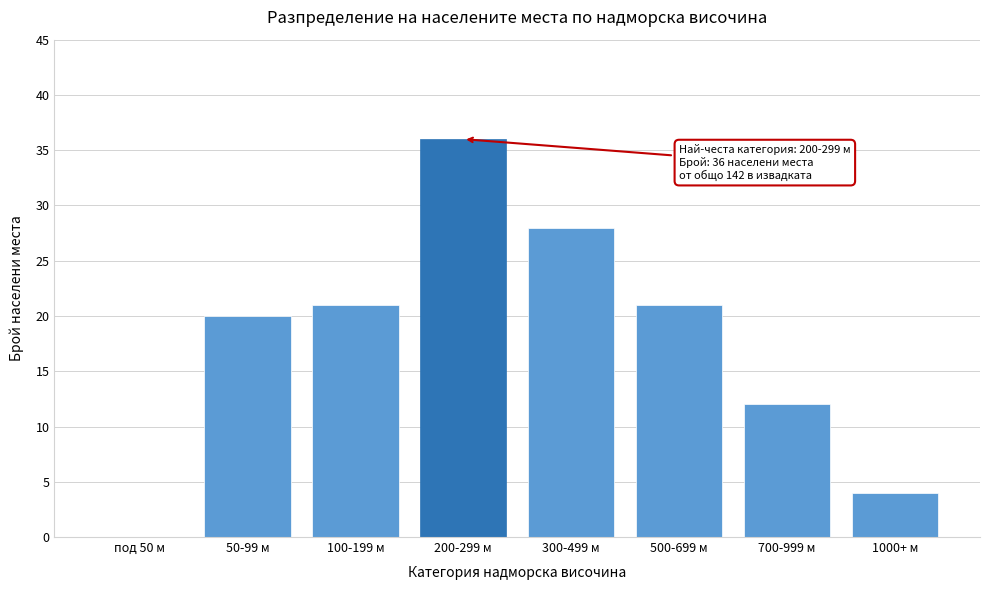

Reading left to right, extract all data points from this chart.

под 50 м=0	50-99 м=20	100-199 м=21	200-299 м=36	300-499 м=28	500-699 м=21	700-999 м=12	1000+ м=4